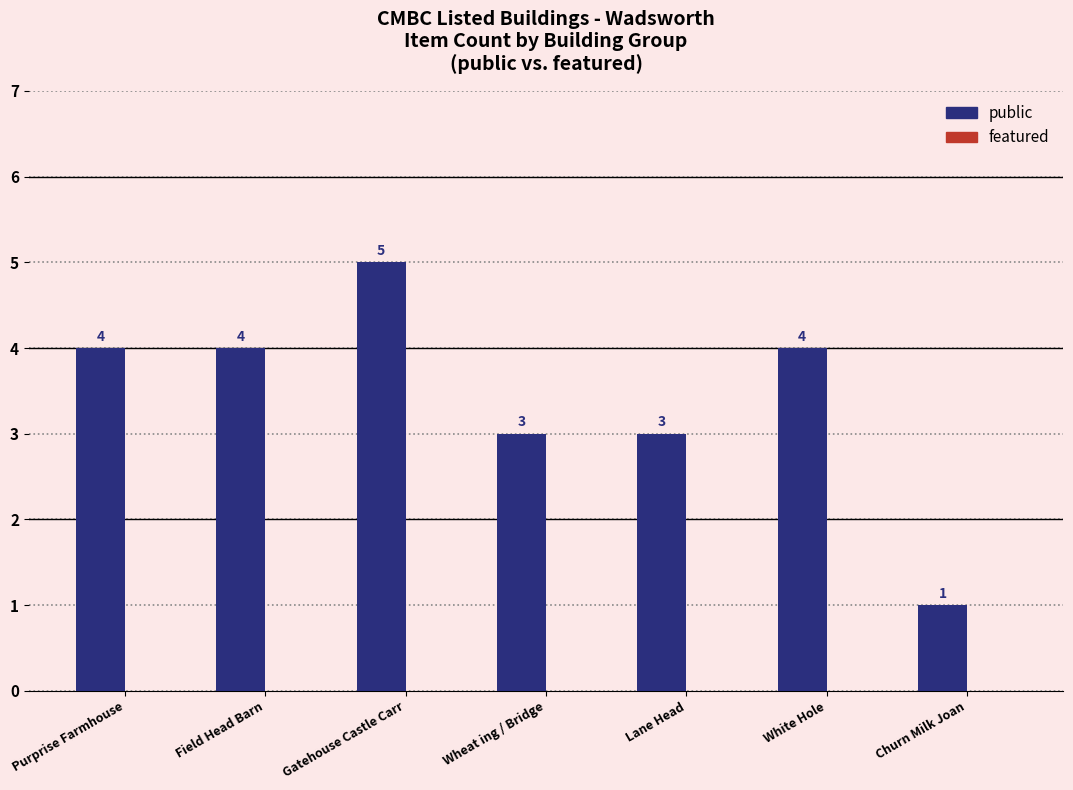

Reading right to left, list all the values displayed in this chart.

Churn Milk Joan=1	White Hole=4	Lane Head=3	Wheat ing / Bridge=3	Gatehouse Castle Carr=5	Field Head Barn=4	Purprise Farmhouse=4